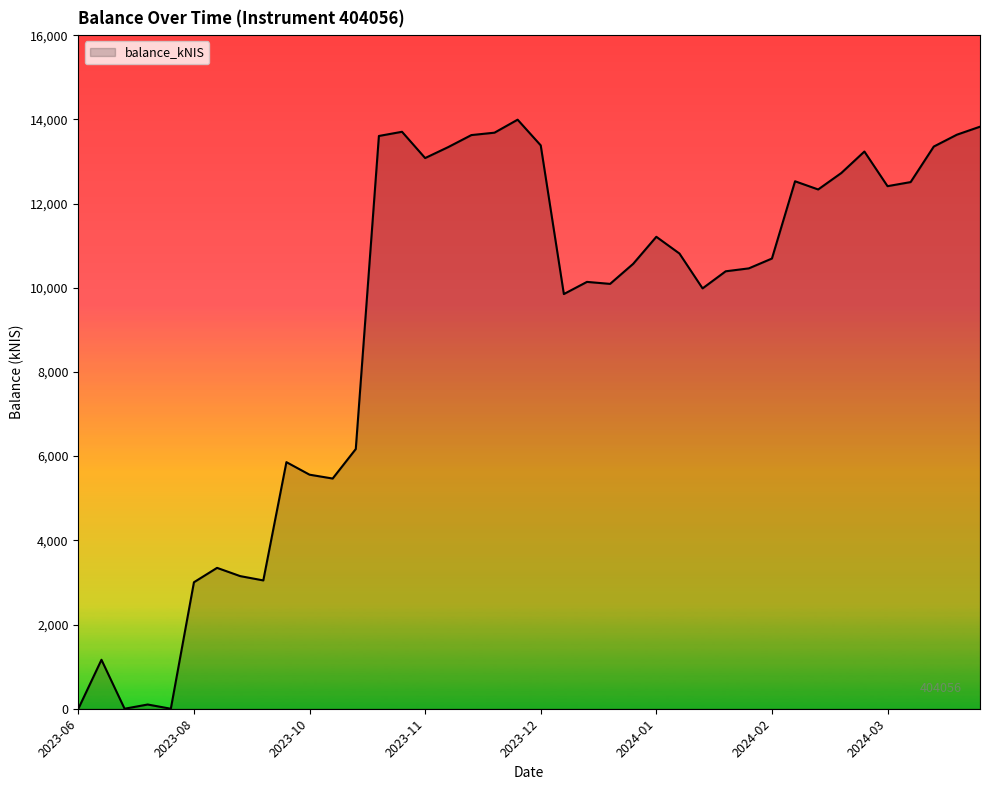

What is the maximum value shown in the chart?

13991.8